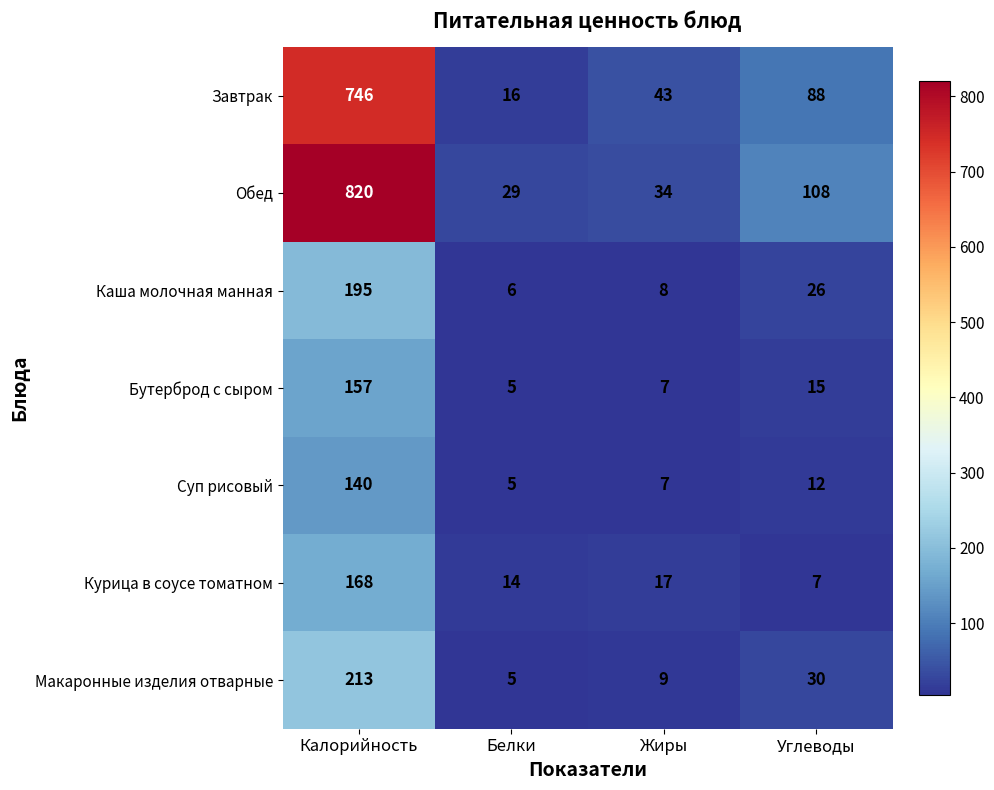

What is the difference between the highest and lowest values at Углеводы?

101